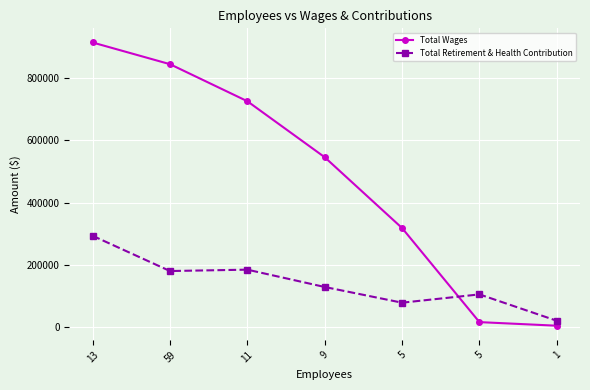

Which category has the highest value in the Total Wages series?

13